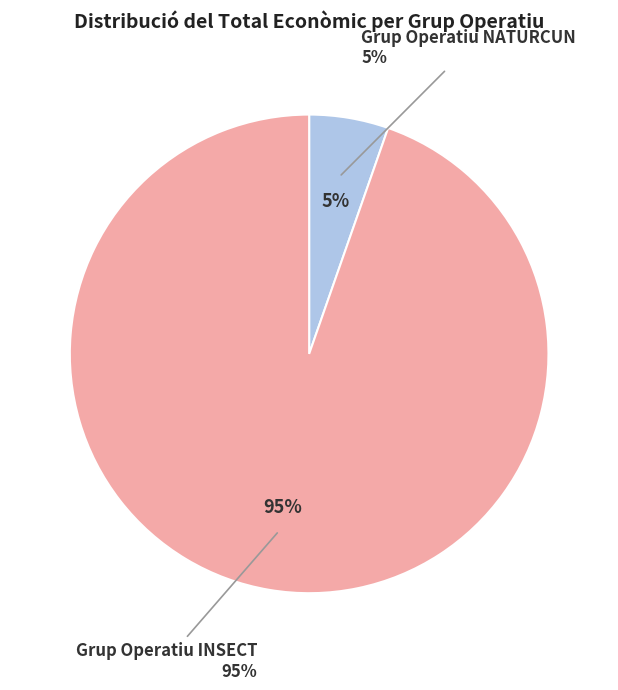

What is the ratio of the value at Grup Operatiu NATURCUN to the value at Grup Operatiu INSECT?

0.1